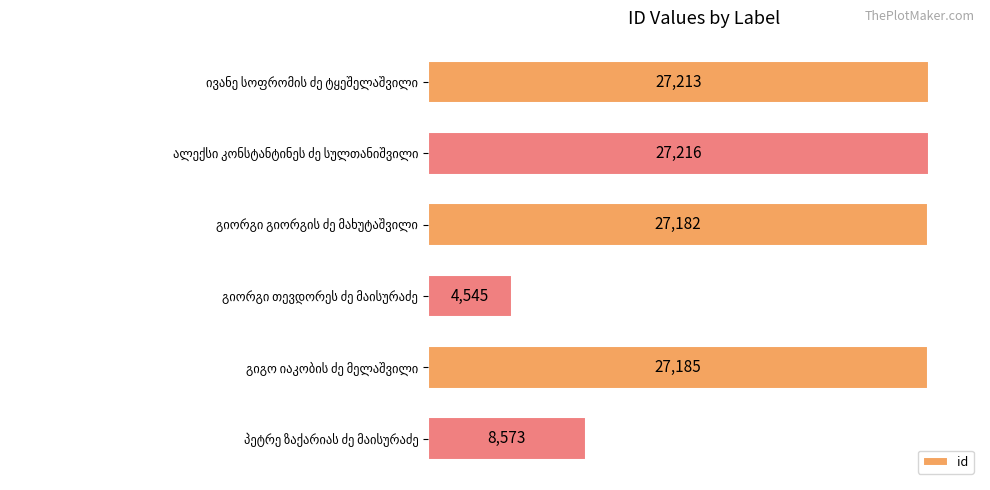

How many categories are shown in the chart?

6